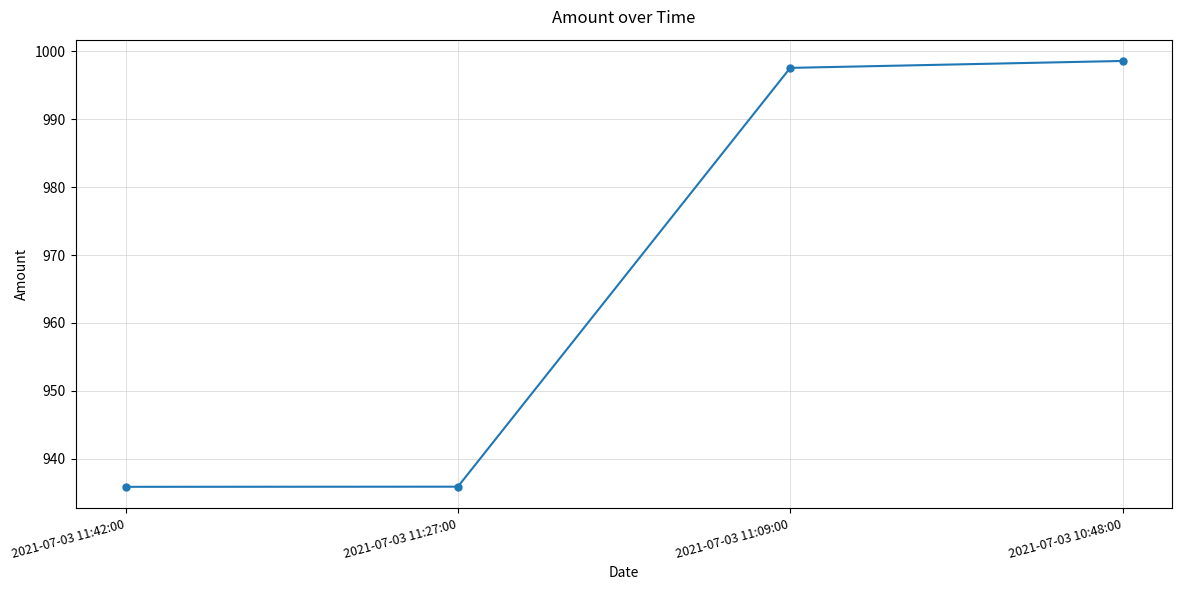

Is it true that the value at 2021-07-03 11:42:00 is 935.9?

True